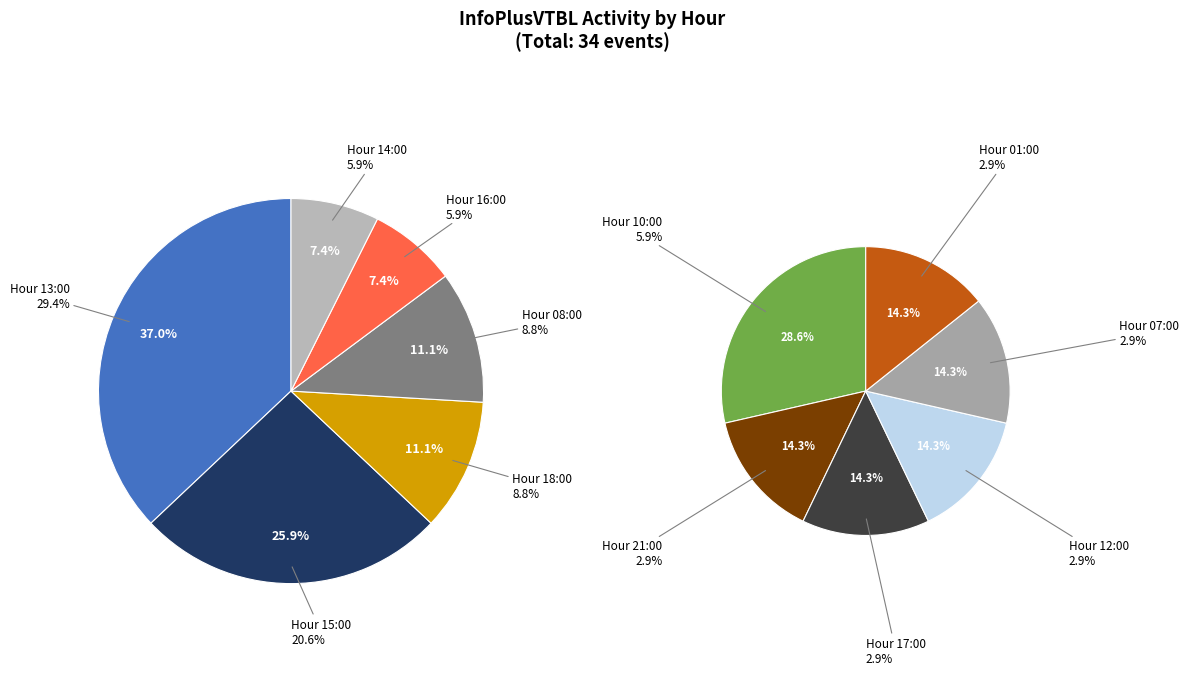

What portion of the pie excludes 14:00?

94.1%